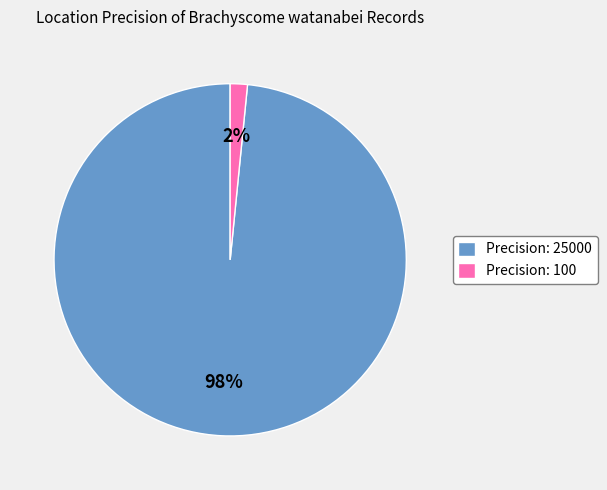

Which has a higher value, Precision: 100 or Precision: 25000?

Precision: 25000